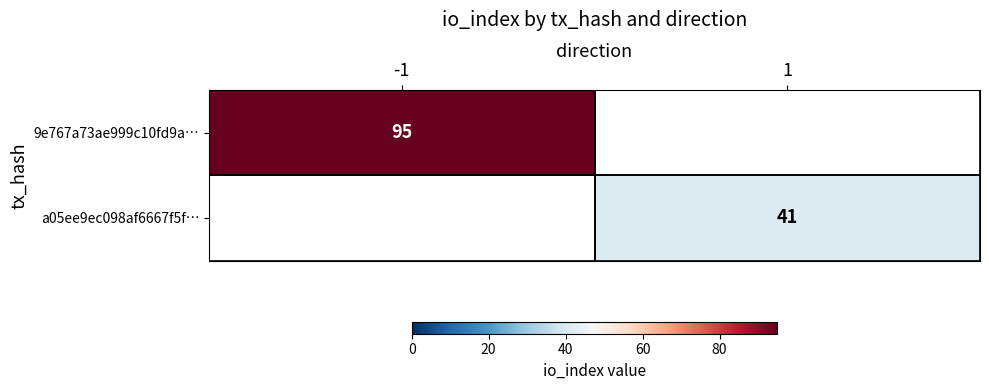

The value of a05ee9ec098af6667f5f… at 1 is 9. True or false?

False